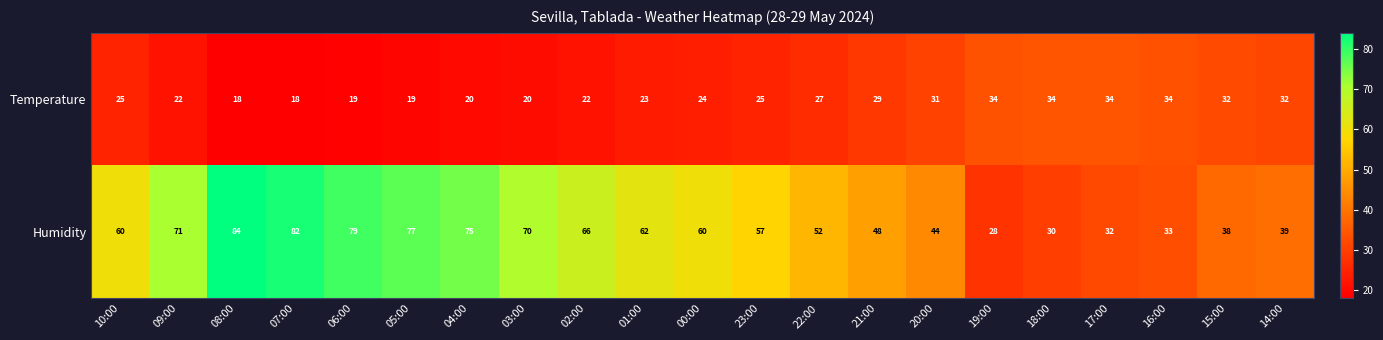

What is the greatest value displayed?

84